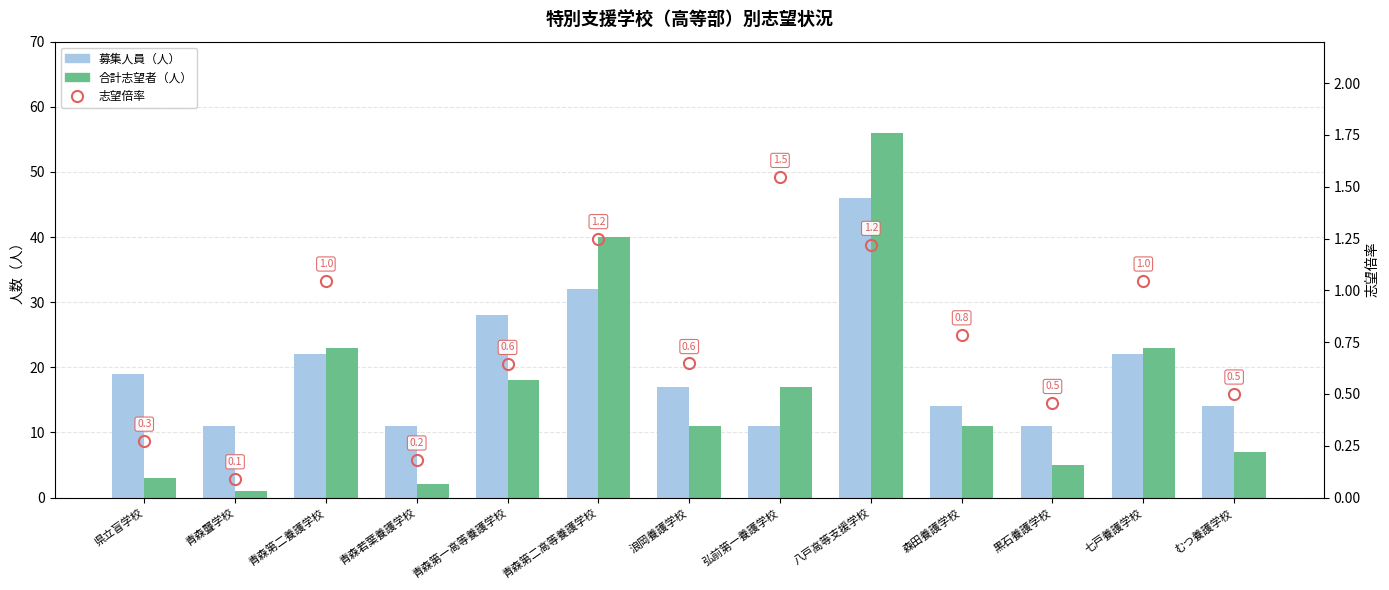

What is the total value across all series at むつ養護学校?

21.5